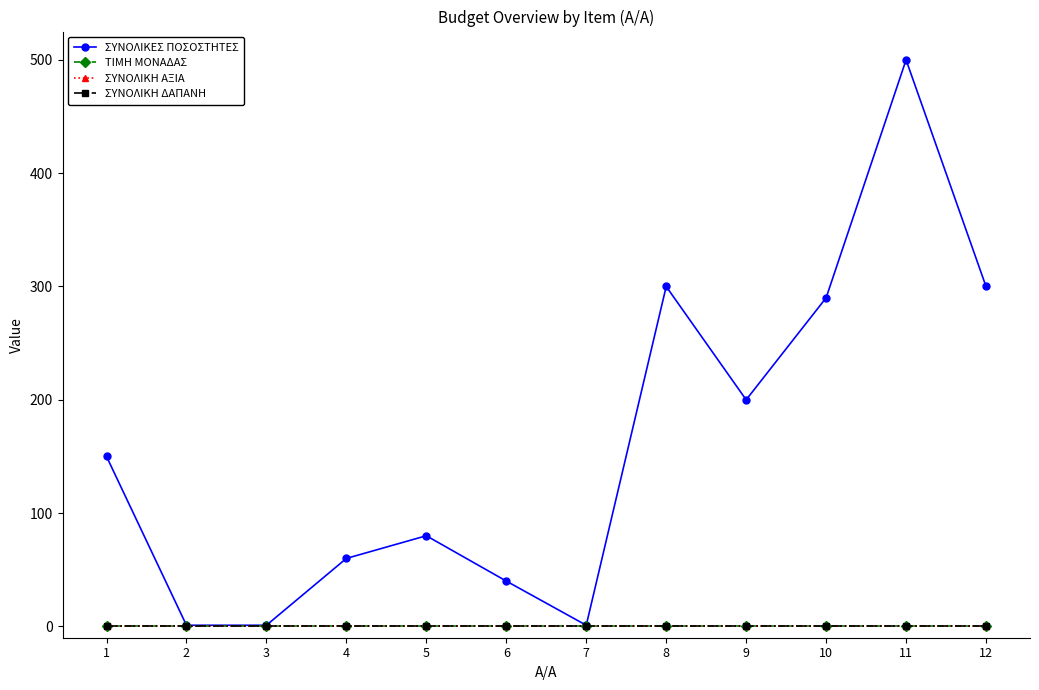

True or false: ΣΥΝΟΛΙΚΗ ΔΑΠΑΝΗ and ΤΙΜΗ ΜΟΝΑΔΑΣ cross at least once.

False